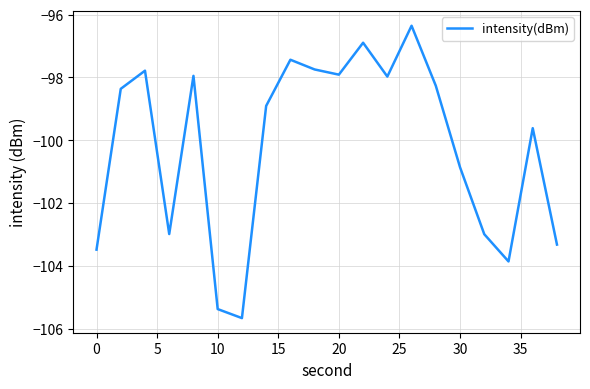

True or false: there are more than 0 points higher than both neighbors.

True